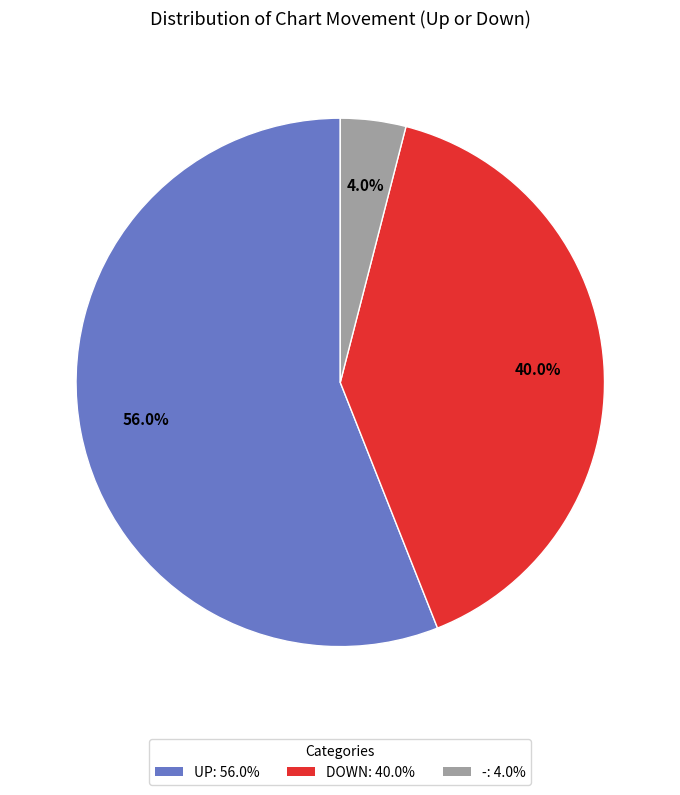

Which category has the smallest portion of the pie?

-: 4.0%